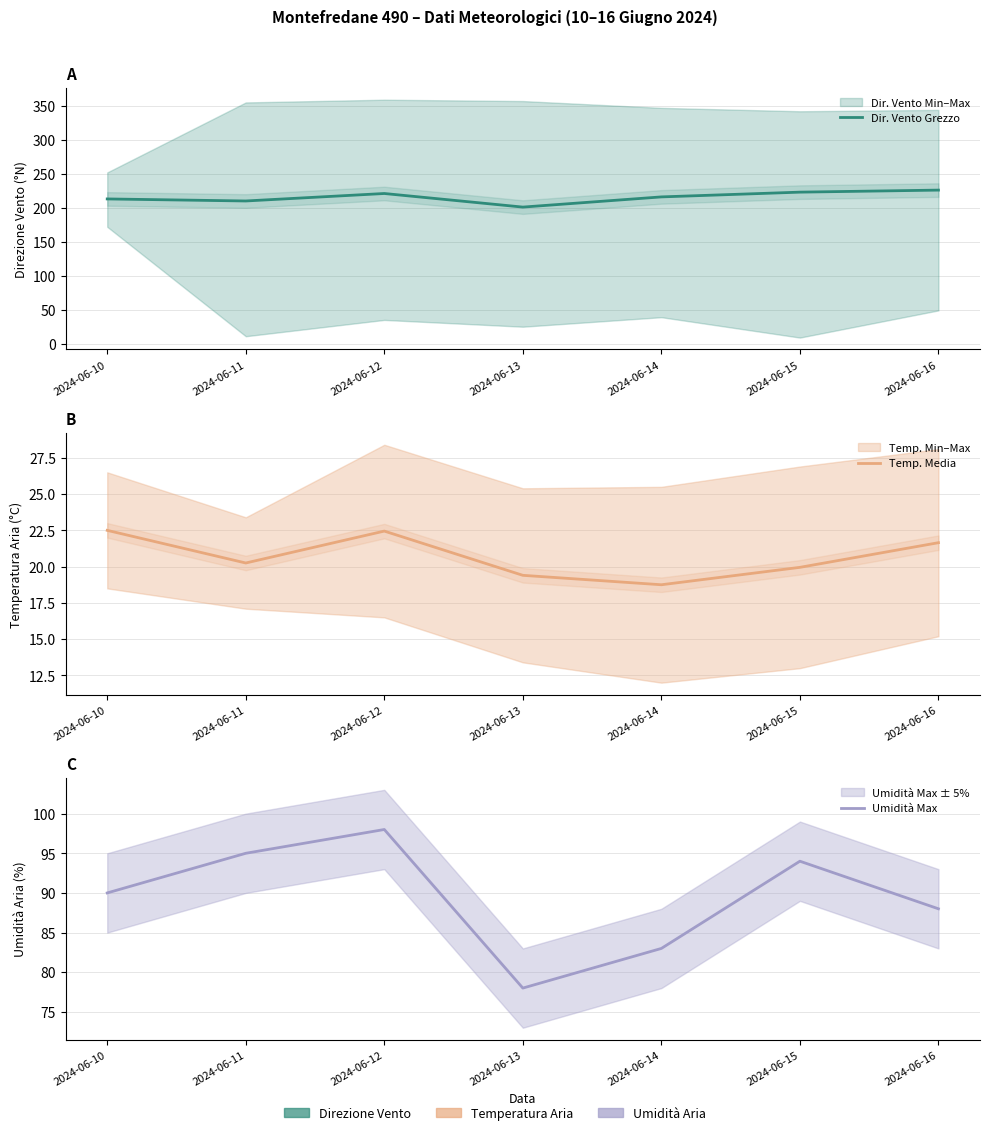

Is this an area chart (filled region under the line)?

No